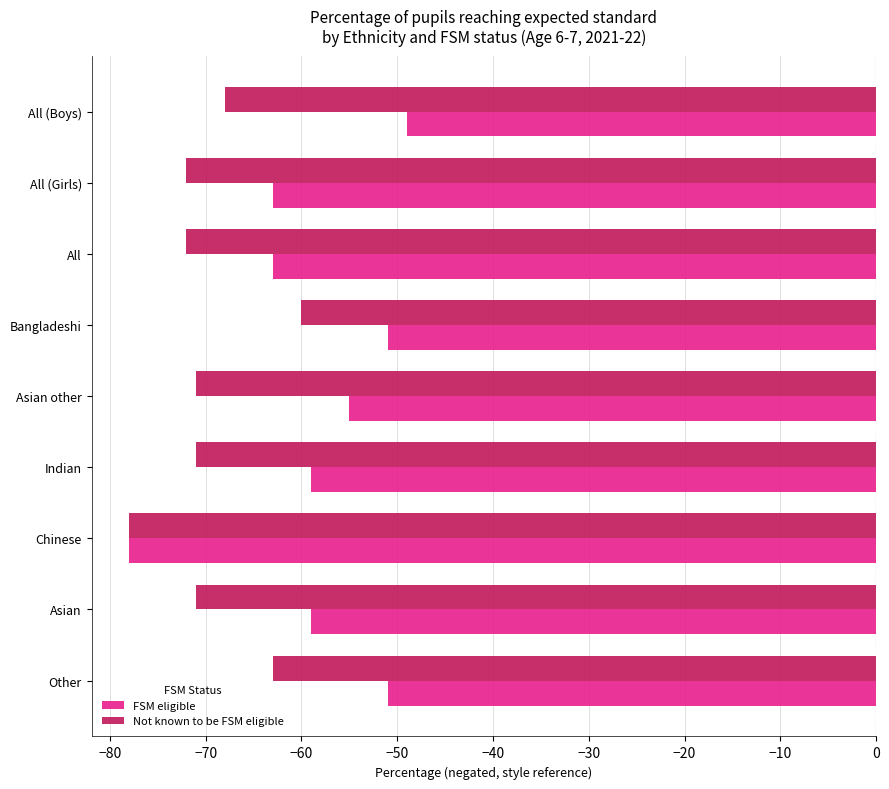

List the series in order of their peak value, highest first.

FSM eligible, Not known to be FSM eligible